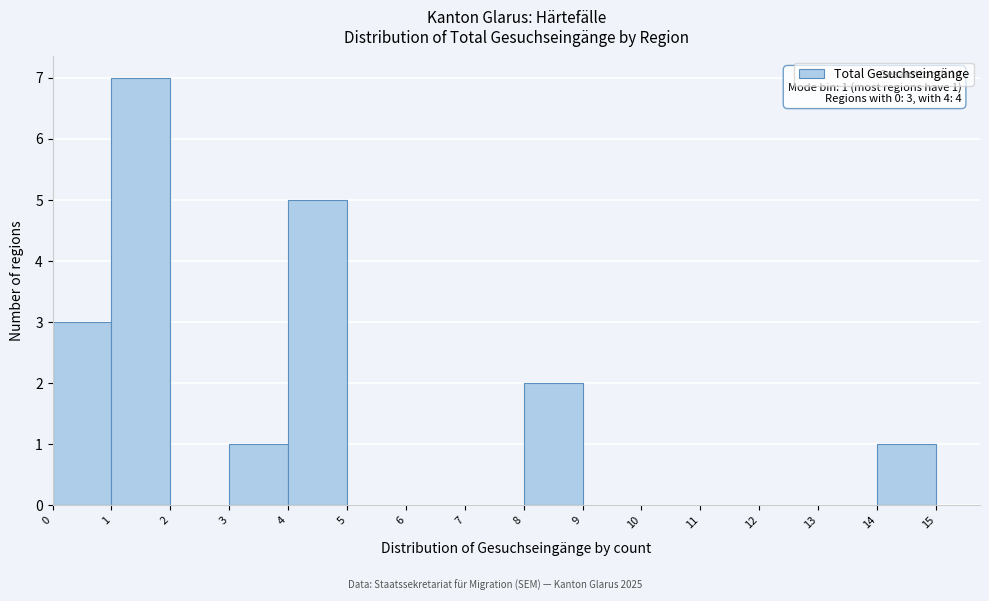

Over which range of the x-axis is the bar tallest?

1 to 2